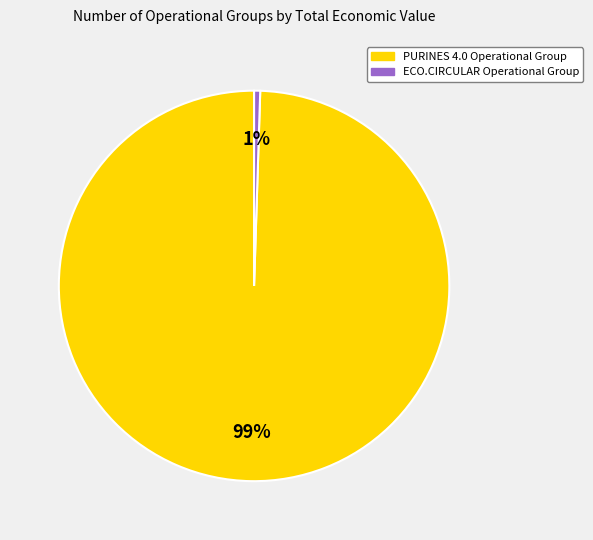

To the nearest percent, what is the combined percentage of ECO.CIRCULAR Operational Group and PURINES 4.0 Operational Group?

100%